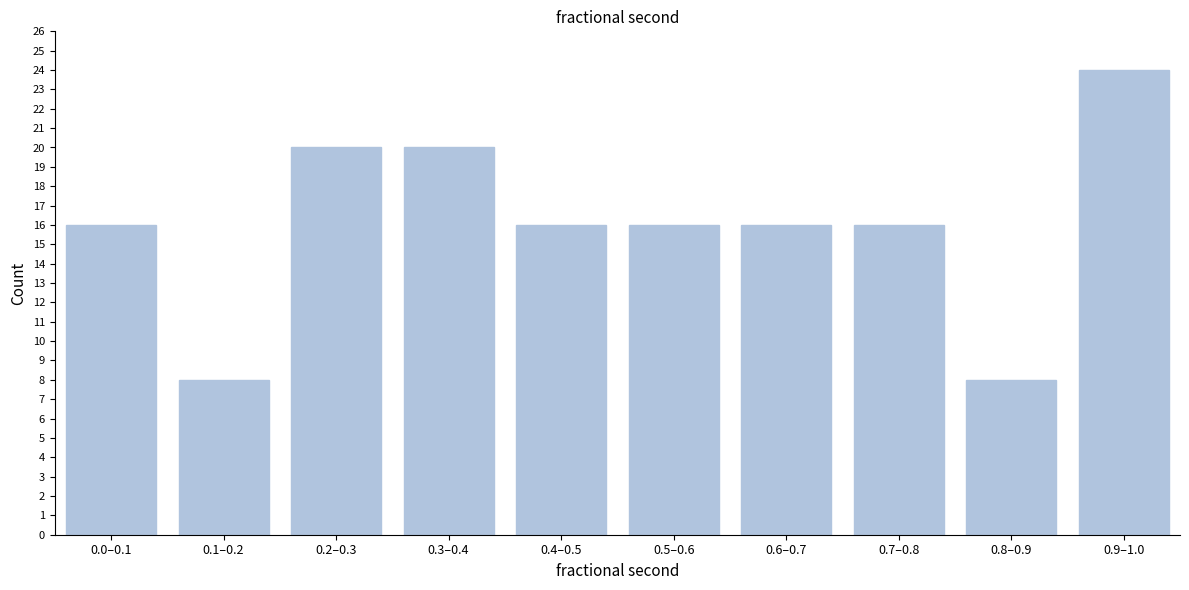

Reading left to right, what are all the values shown in this chart?

0.0–0.1=16	0.1–0.2=8	0.2–0.3=20	0.3–0.4=20	0.4–0.5=16	0.5–0.6=16	0.6–0.7=16	0.7–0.8=16	0.8–0.9=8	0.9–1.0=24